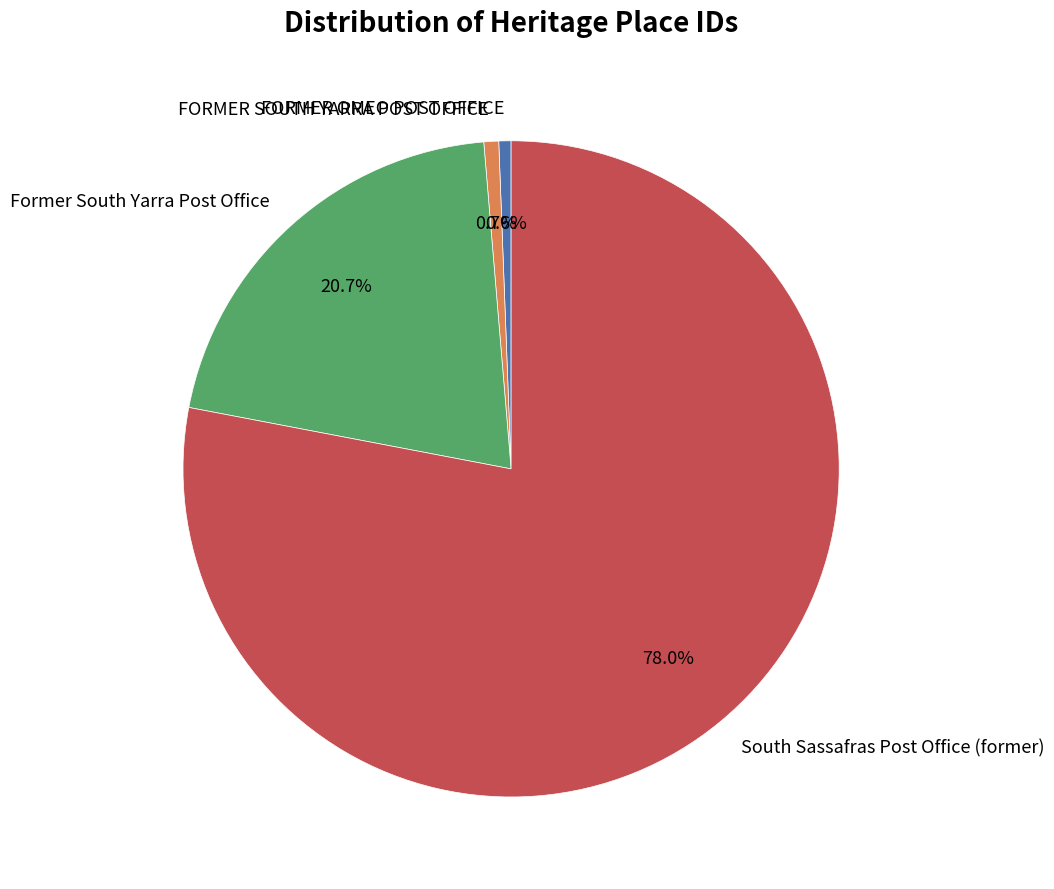

To the nearest percent, what is the combined percentage of FORMER OMEO POST OFFICE and Former South Yarra Post Office?

21%